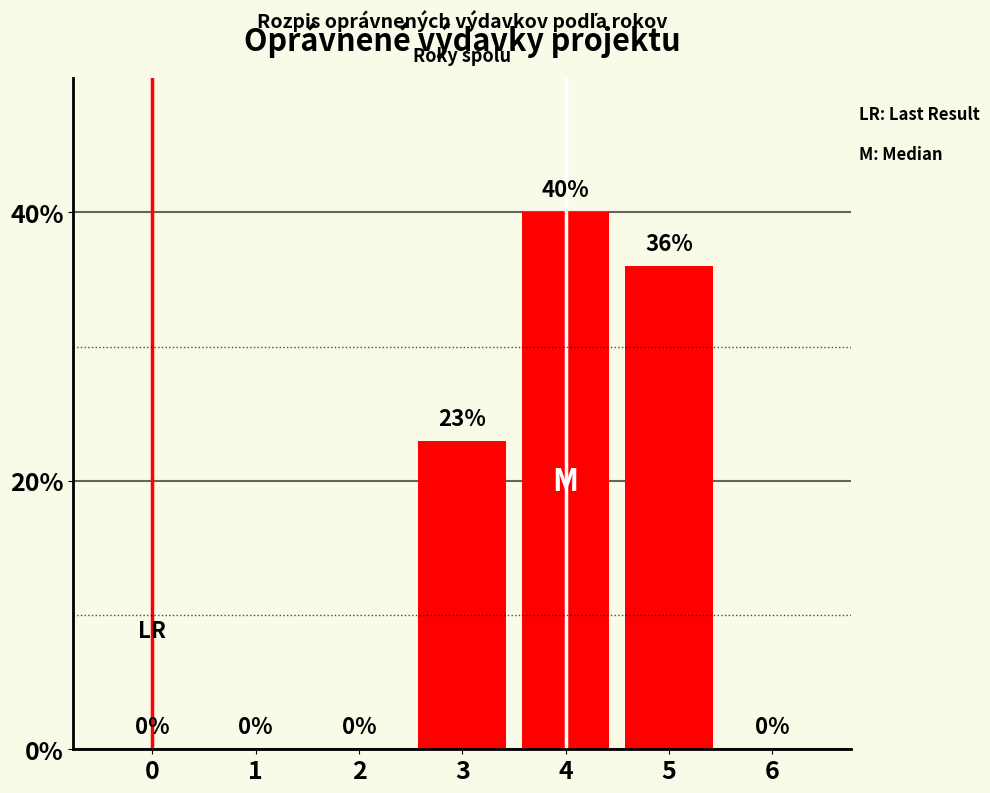

Reading left to right, extract all data points from this chart.

0	0	0	23	40	36	0